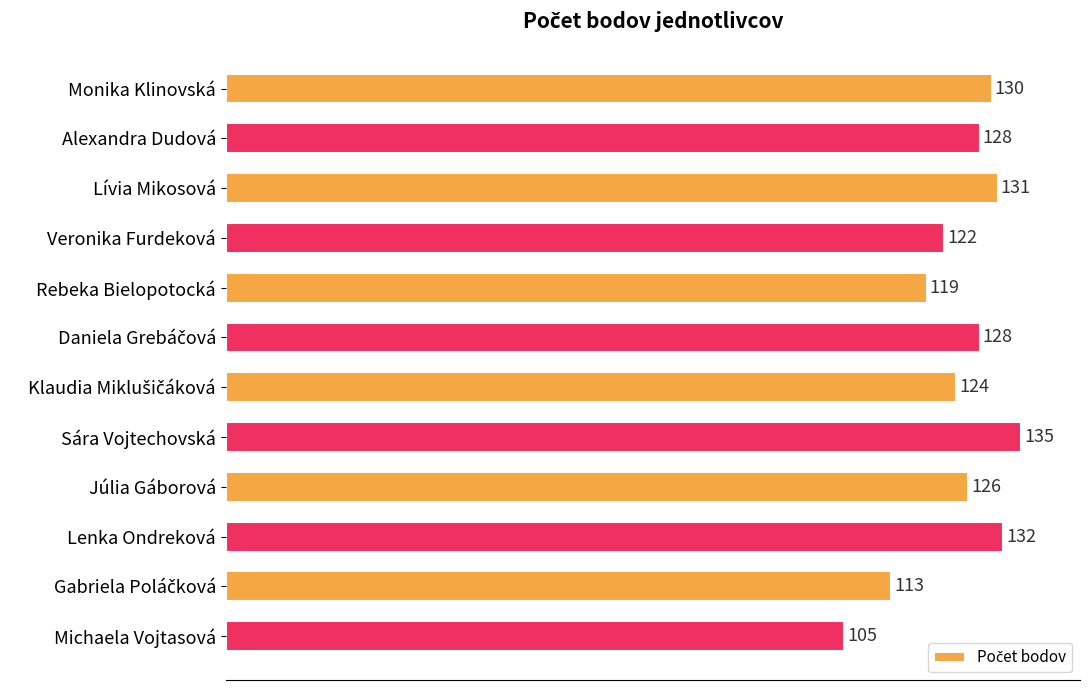

Which label corresponds to the largest value in the chart?

Sára Vojtechovská